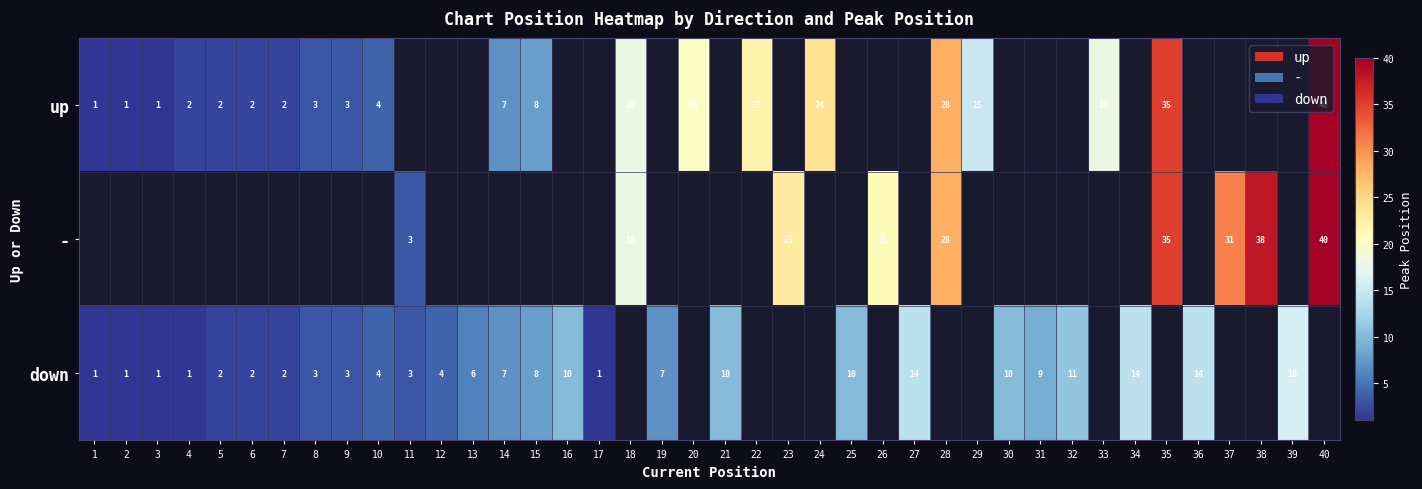

Is it true that up equals 18 at 33?

True